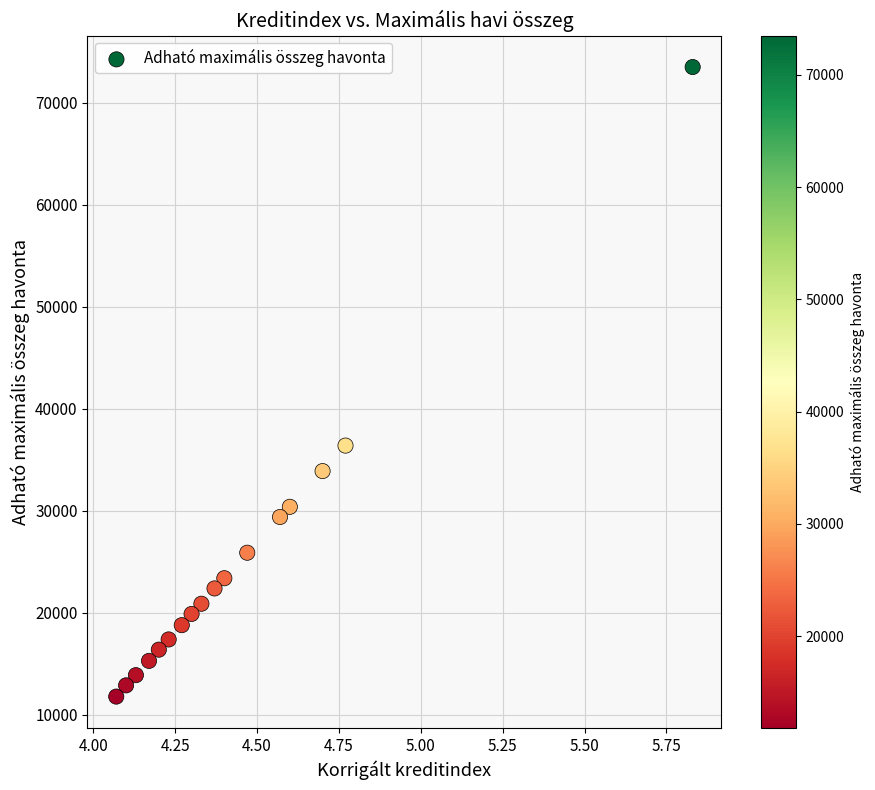

What is the range of Y values (max minus min)?

61700